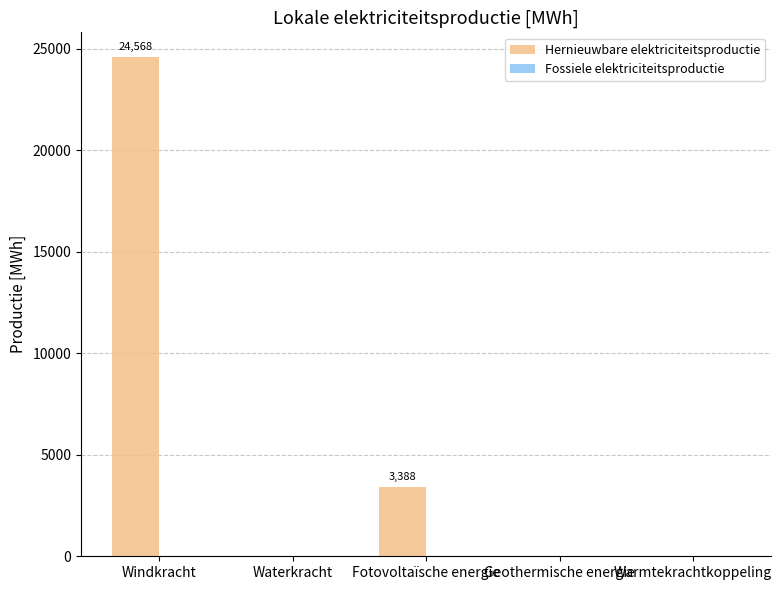

Which has a higher value, Waterkracht or Windkracht?

Windkracht